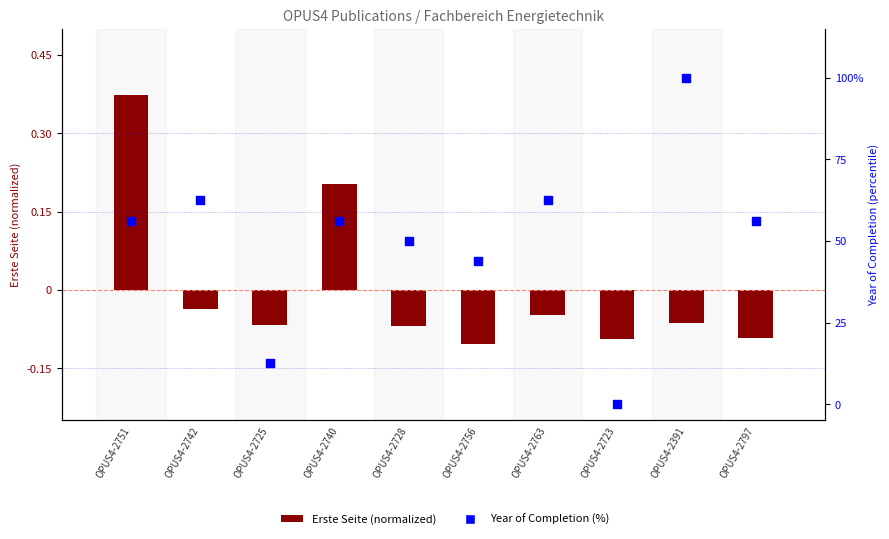

Which series has the largest total across all categories?

Year of Completion (%)